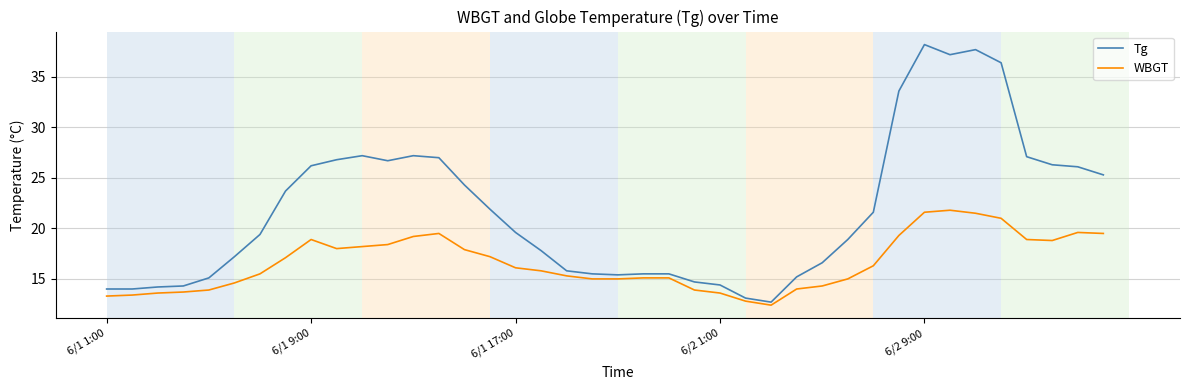

What is the lowest value of the WBGT series?

12.4